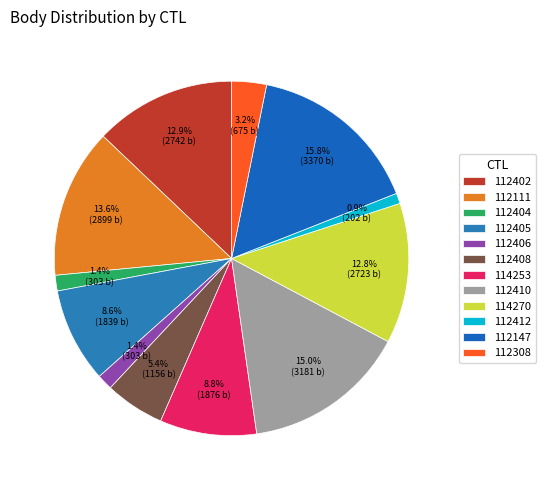

What percentage is the 112408 slice, to the nearest percent?

5%